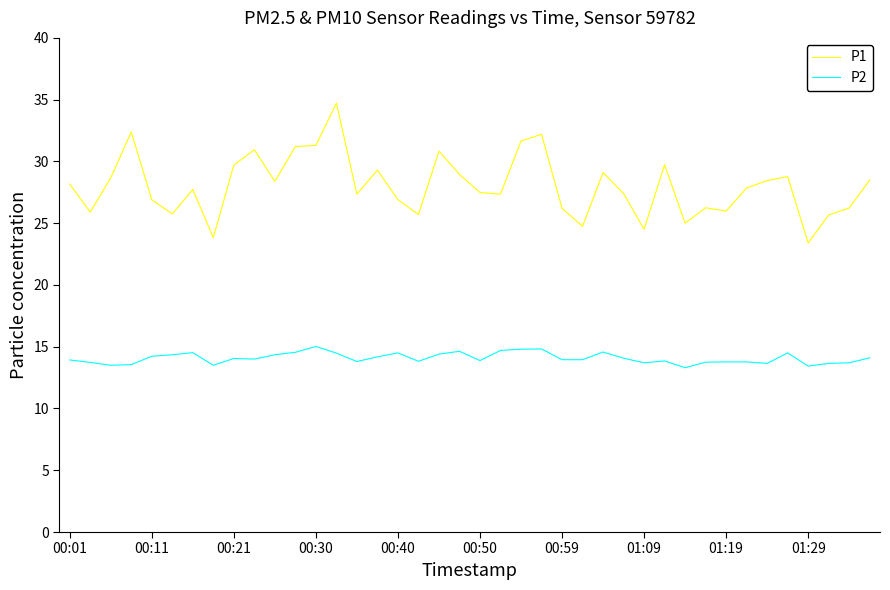

Which series has the largest total across all categories?

P1